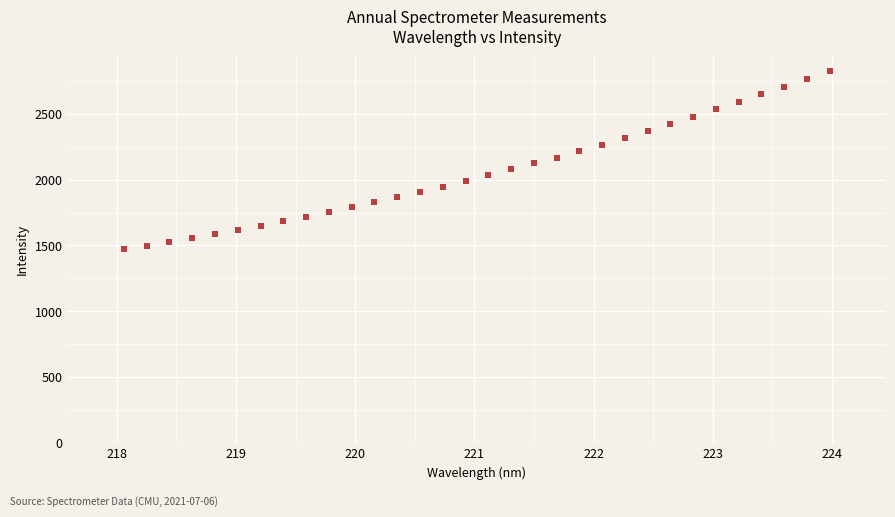

What is the range of X values (max minus min)?

5.9